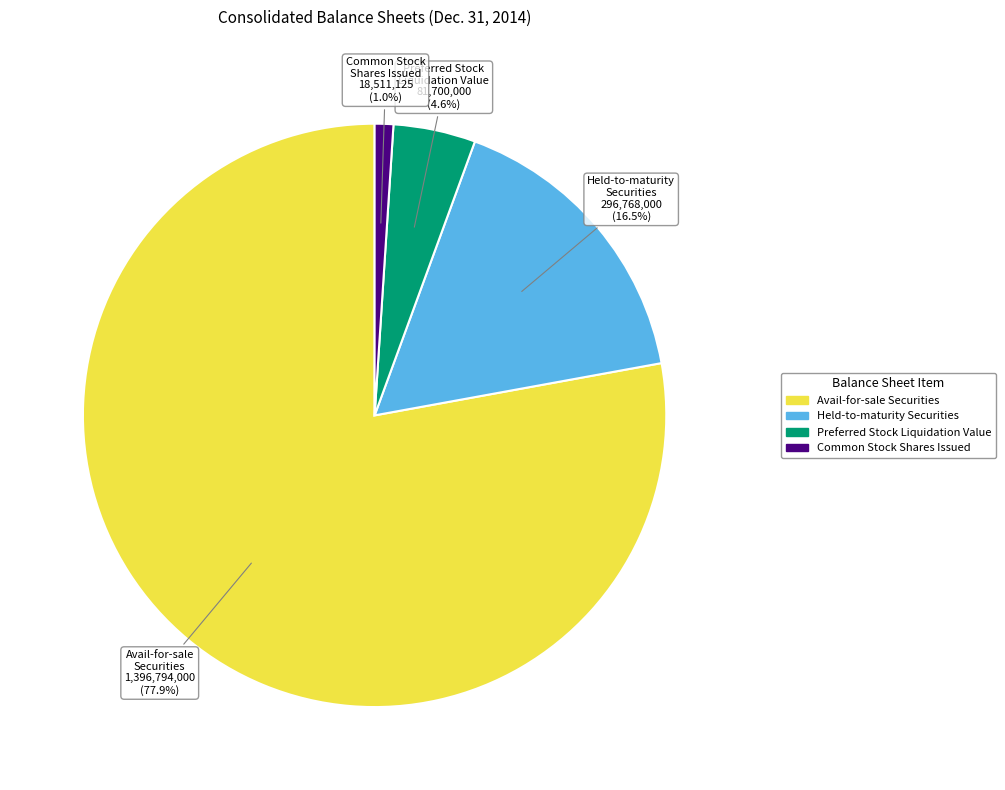

Is there any slice that represents more than half of the pie?

Yes